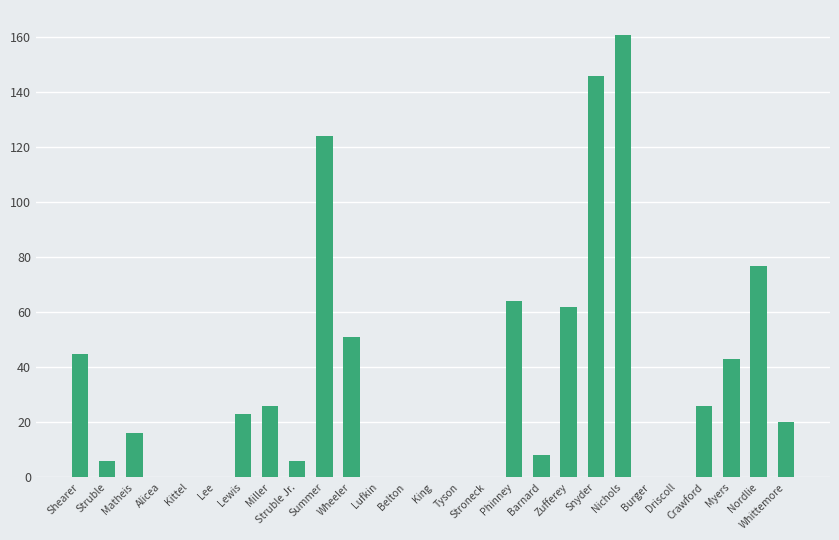

What is the ratio of the value at Snyder to the value at Nichols?

0.9